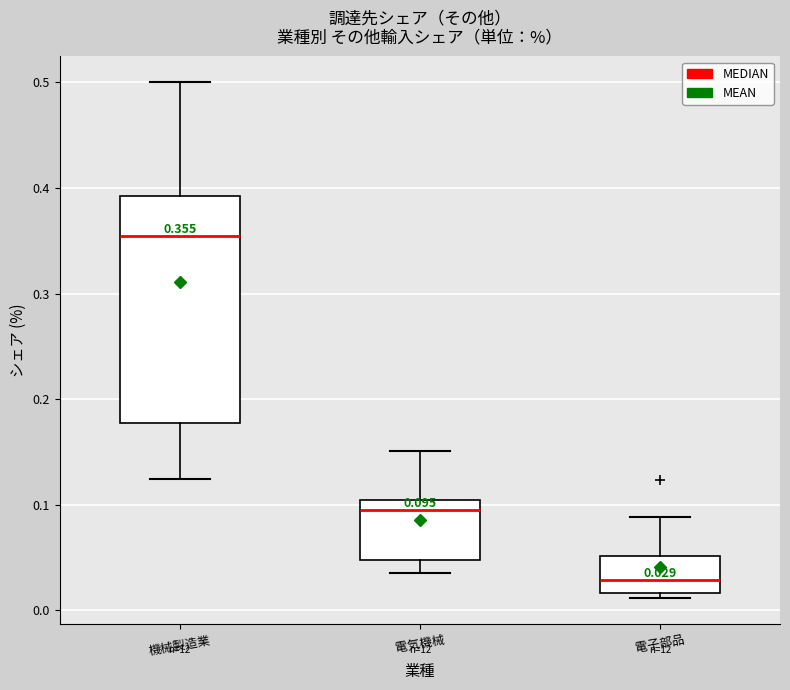

Which box is the tallest, from its lower edge to its upper edge?

機械製造業